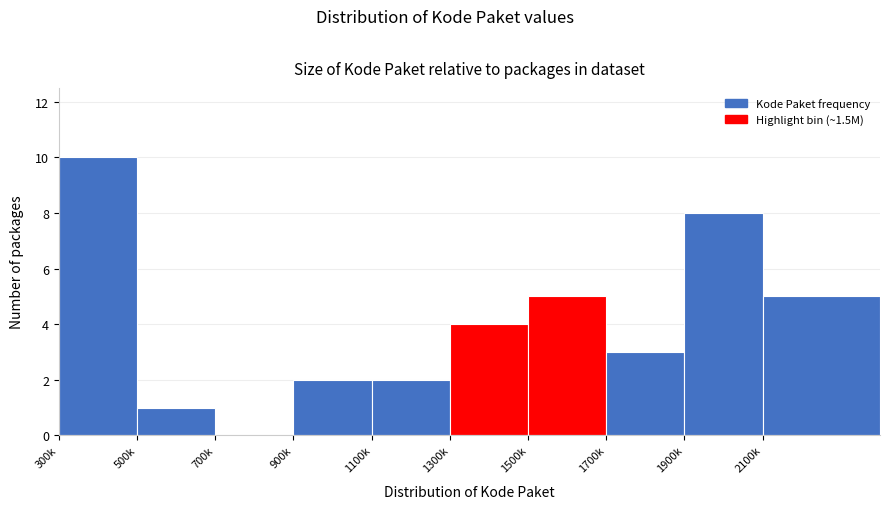

Reading left to right, transcribe all the data shown in this chart.

300k=10	500k=1	700k=0	900k=2	1100k=2	1300k=4	1500k=5	1700k=3	1900k=8	2100k=5